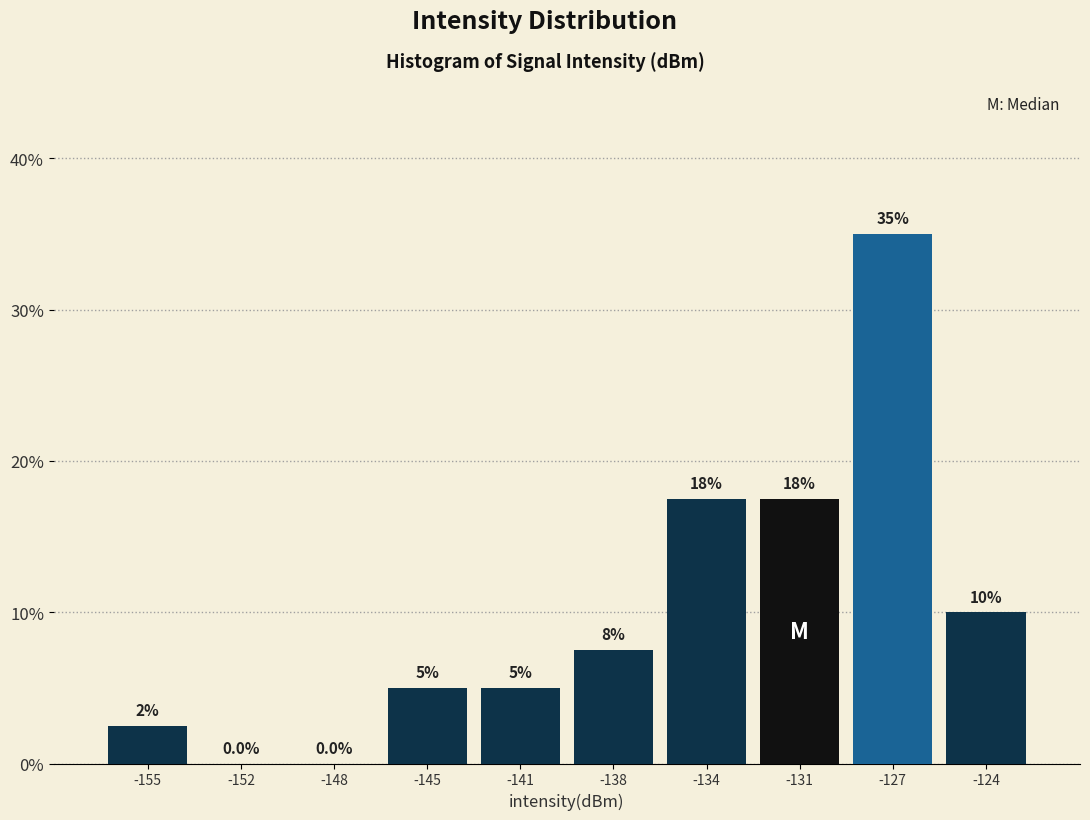

Over which range of the x-axis is the bar tallest?

-129.0 to -125.5